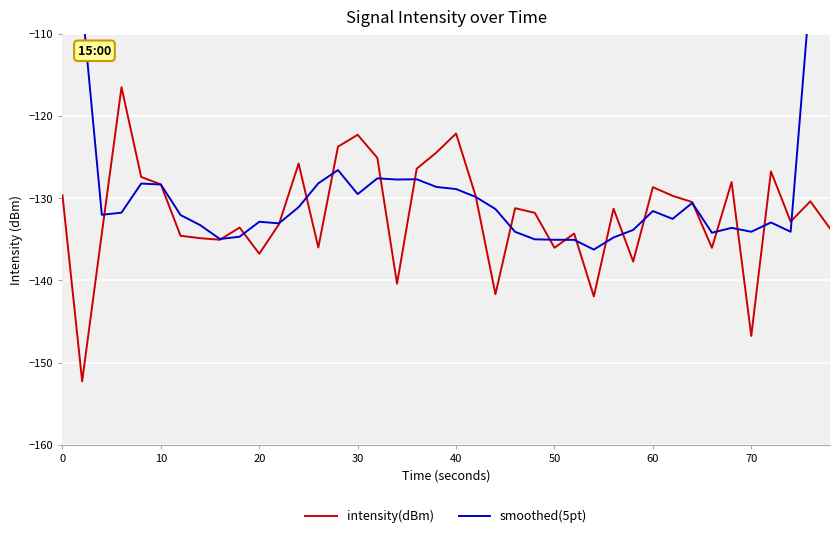

What is the lowest value of the intensity(dBm) series?

-152.3